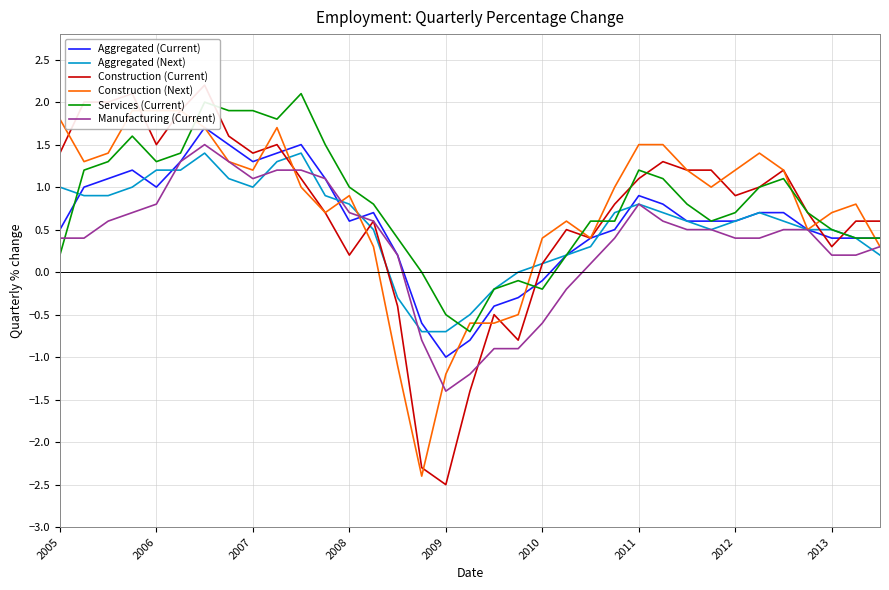

True or false: Services (Current) has more than 0 points higher than both neighbors.

True